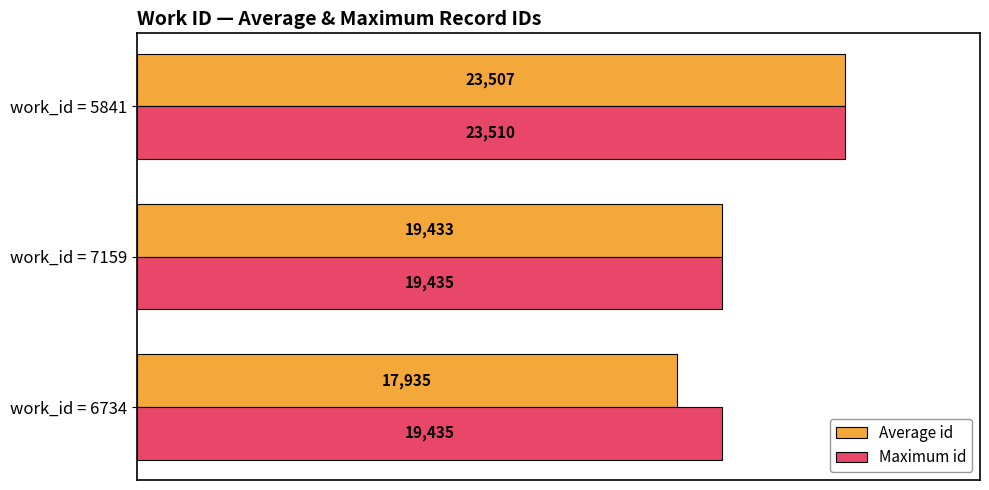

Is it true that Average id equals 19433 at work_id = 7159?

True